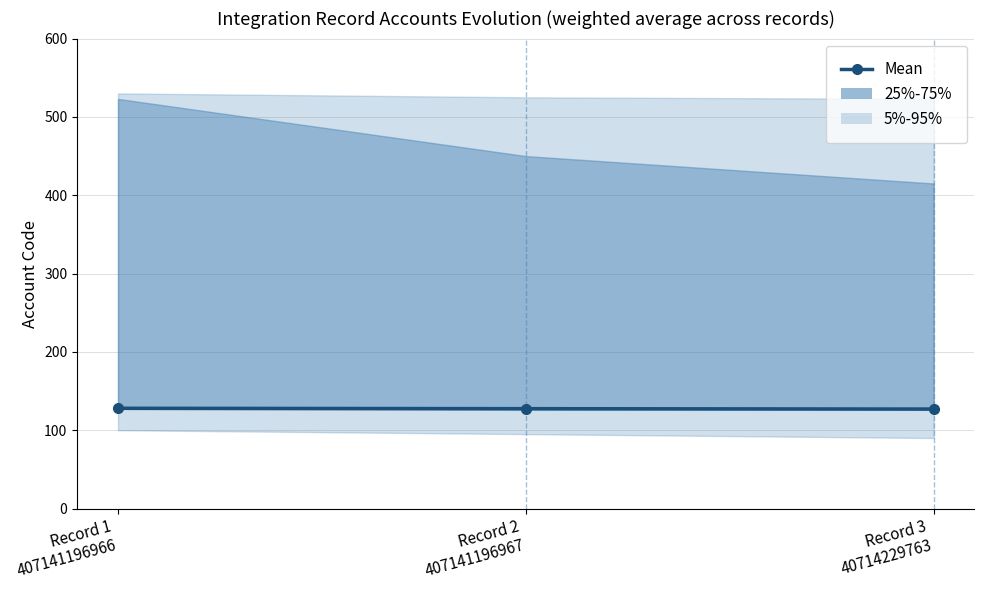

Reading right to left, extract all data points from this chart.

Record 3
40714229763=127.0	Record 2
407141196967=127.5	Record 1
407141196966=128.0